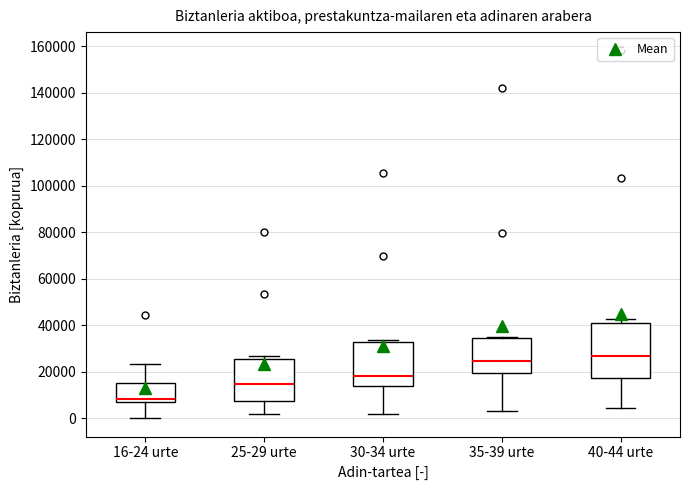

Reading left to right, read every box against the y-axis: the position of its median line, the range the box covers, and the ends of its whiskers. The values are not printed on the chart, so give them approximately, as read against the axis.

16-24 urte: median 8000, box 6000 to 16000, whiskers 0 to 24000
25-29 urte: median 14000, box 8000 to 26000, whiskers 2000 to 26000 (just above the box's upper edge)
30-34 urte: median 18000, box 14000 to 32000, whiskers 2000 to 34000
35-39 urte: median 24000, box 20000 to 34000, whiskers 4000 to 34000
40-44 urte: median 26000, box 18000 to 42000, whiskers 4000 to 42000 (just above the box's upper edge)